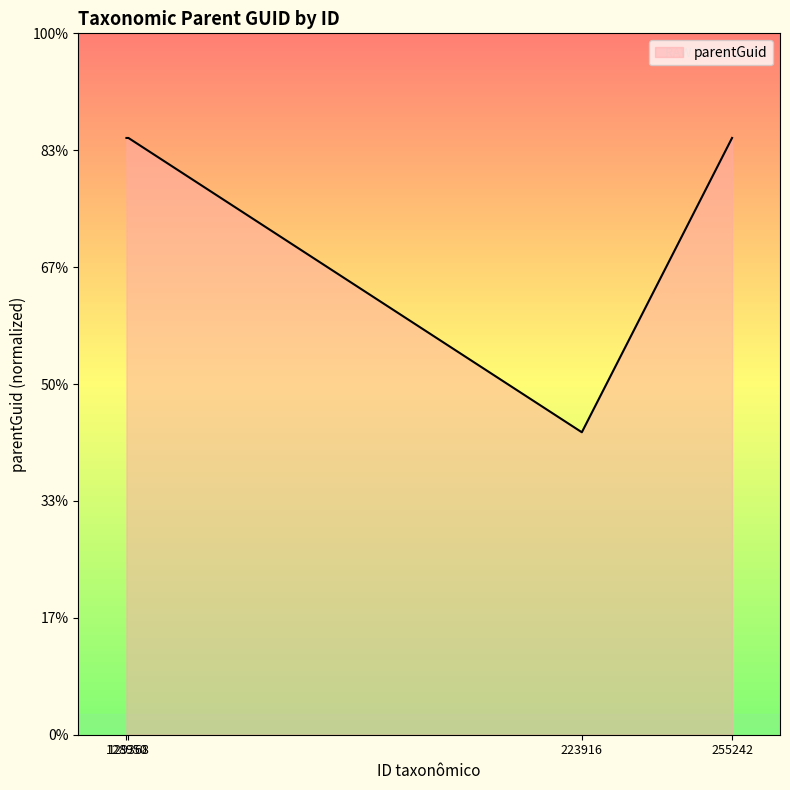

Does the chart display data point markers on the line(s)?

No